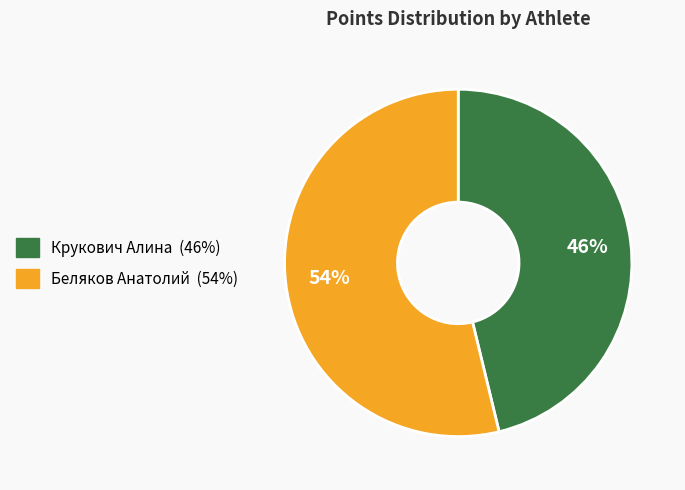

Which category accounts for the majority?

Беляков Анатолий